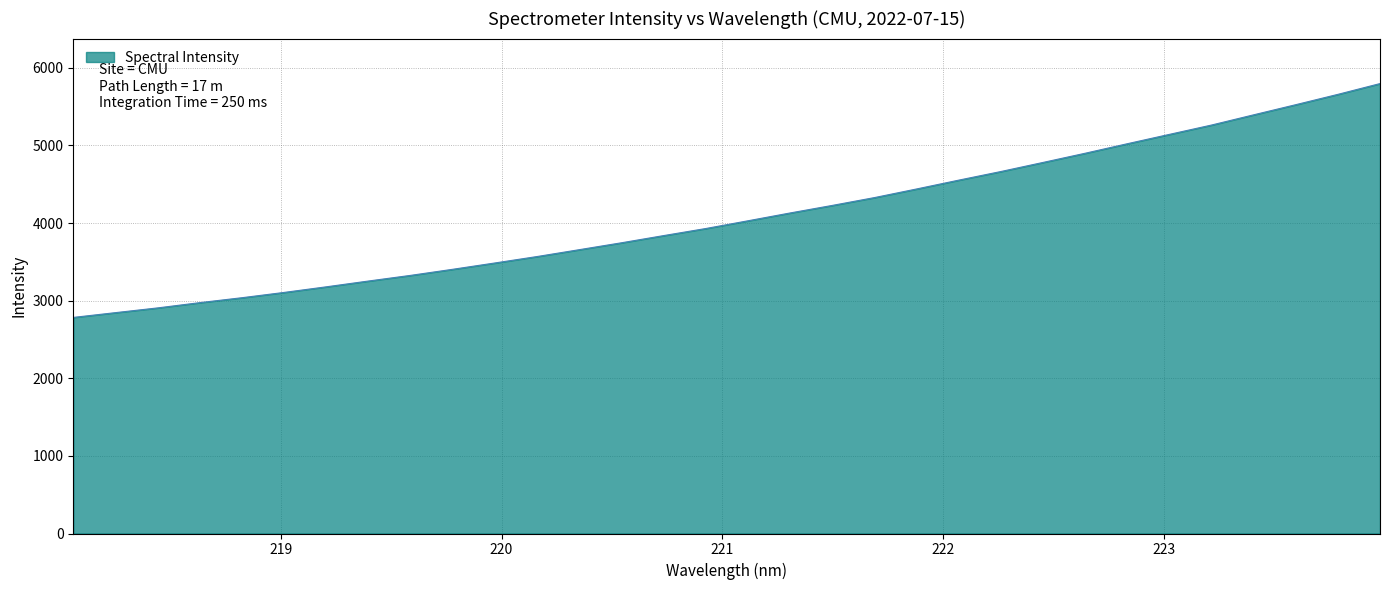

How many lines are shown in the chart?

1